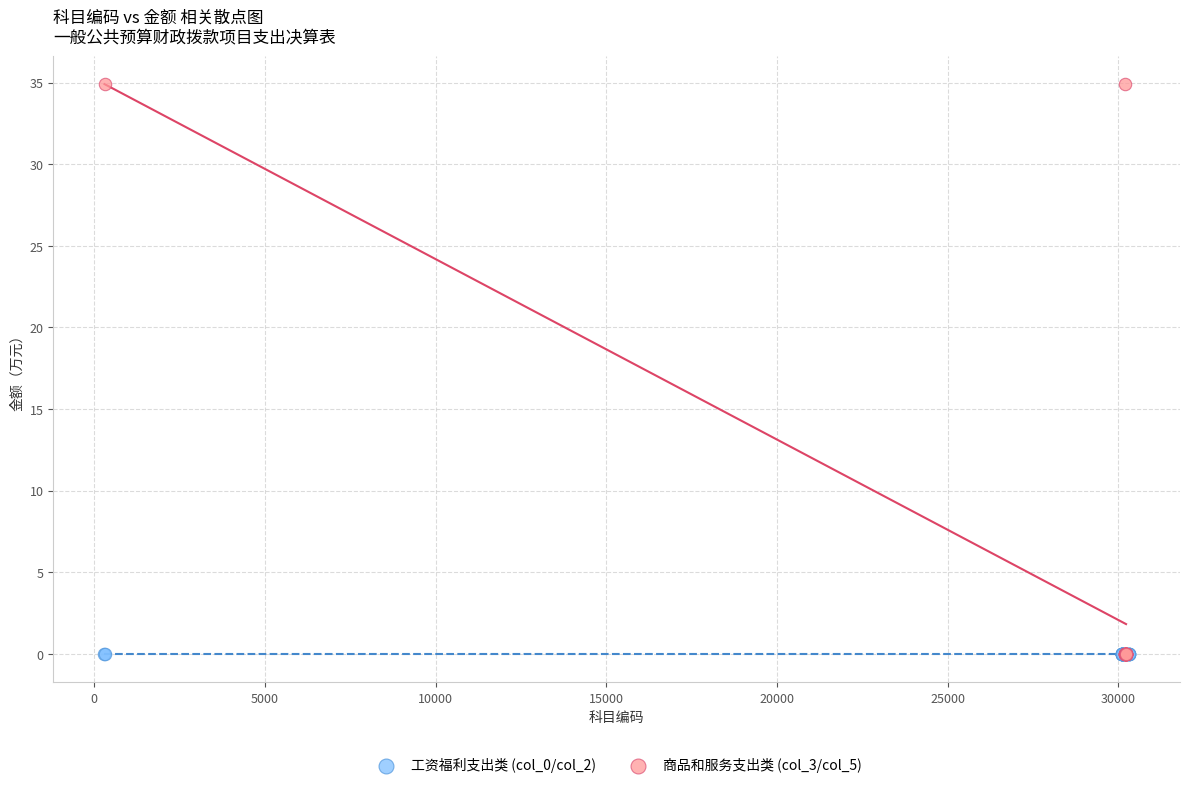

What are all the series names shown in the legend?

工资福利支出类 (col_0/col_2), 商品和服务支出类 (col_3/col_5)